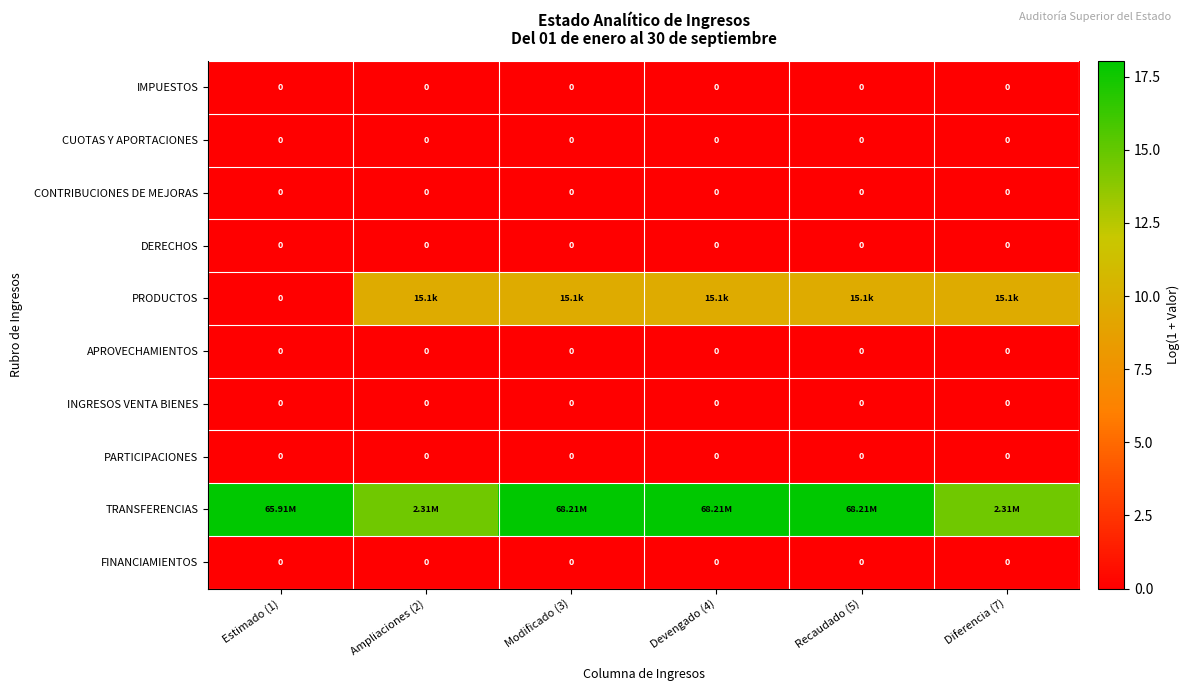

The INGRESOS VENTA BIENES series shows 0.0 at Estimado (1). True or false?

True